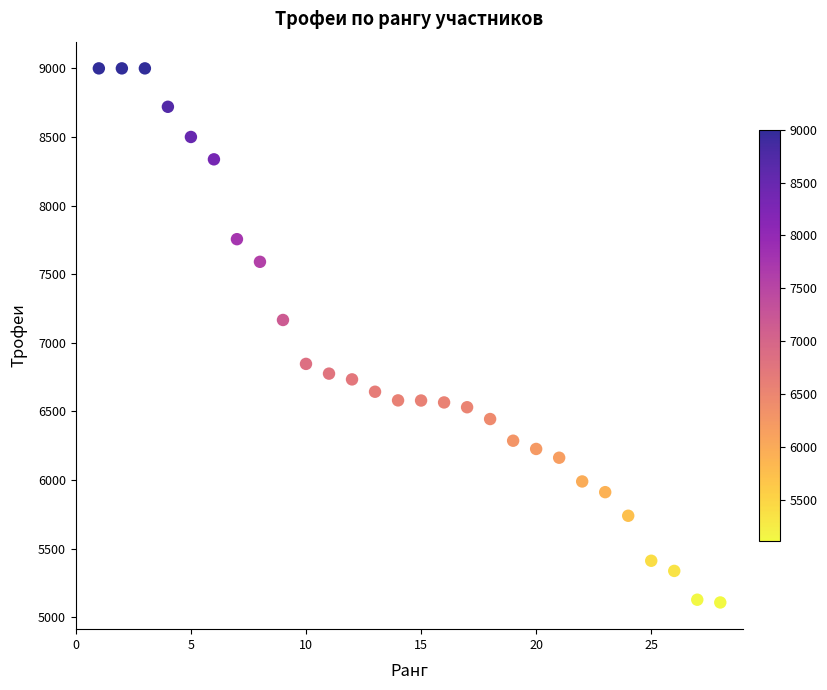

What Y value in the scatter plot is closest to 7053?

7166